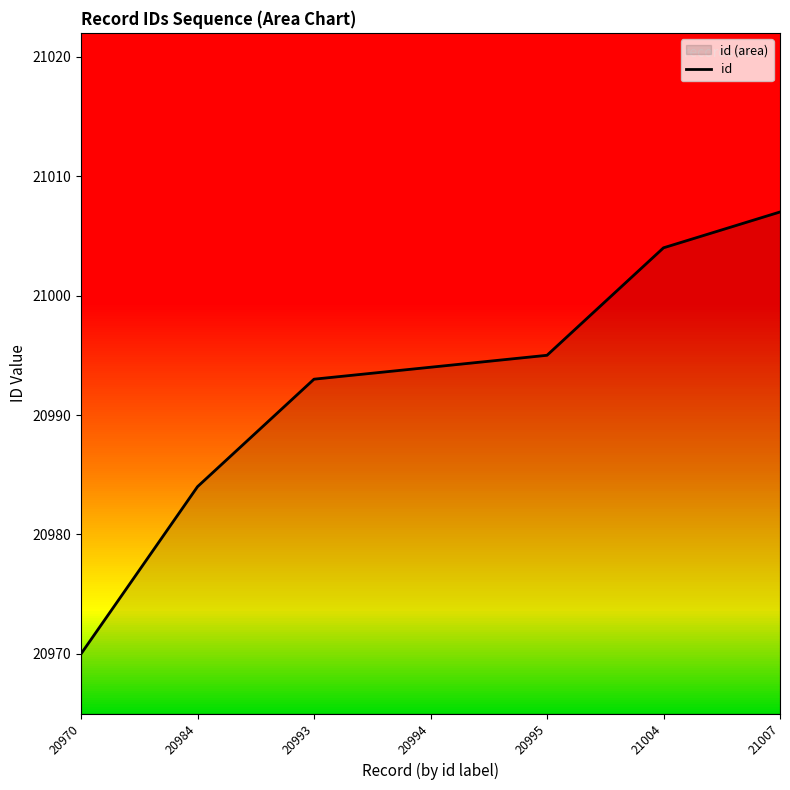

Rank the categories by value from highest to lowest.

21007, 21004, 20995, 20994, 20993, 20984, 20970